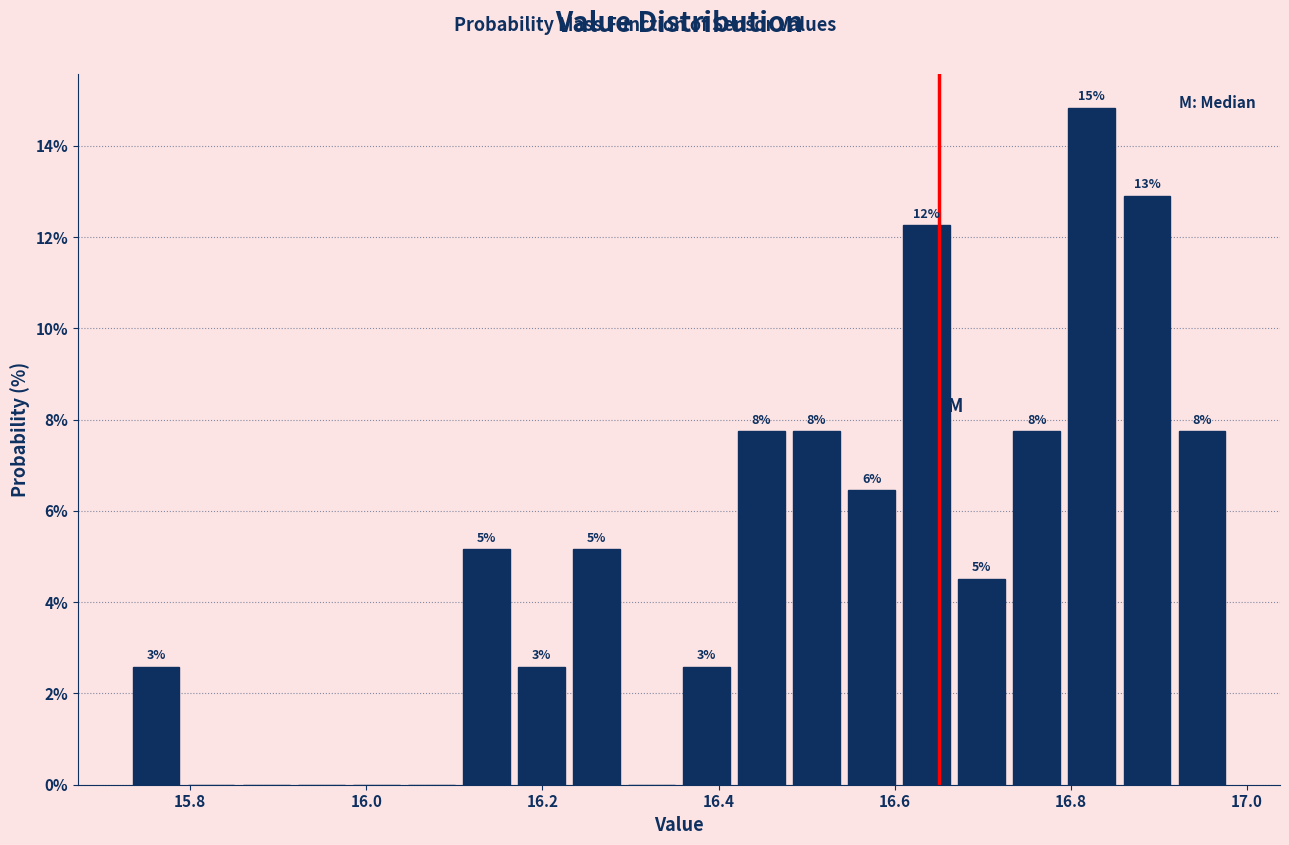

Read against the x-axis, roughly where is the centre of the tallest bar?

16.82